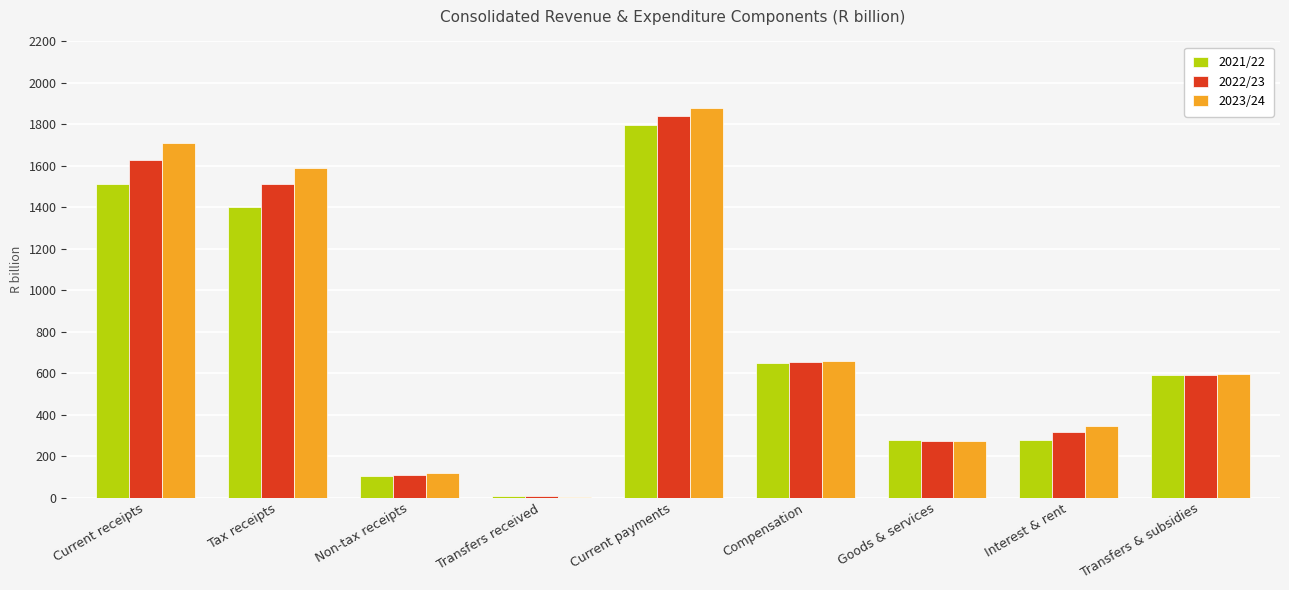

What is the total value across all series at Goods & services?

827.8